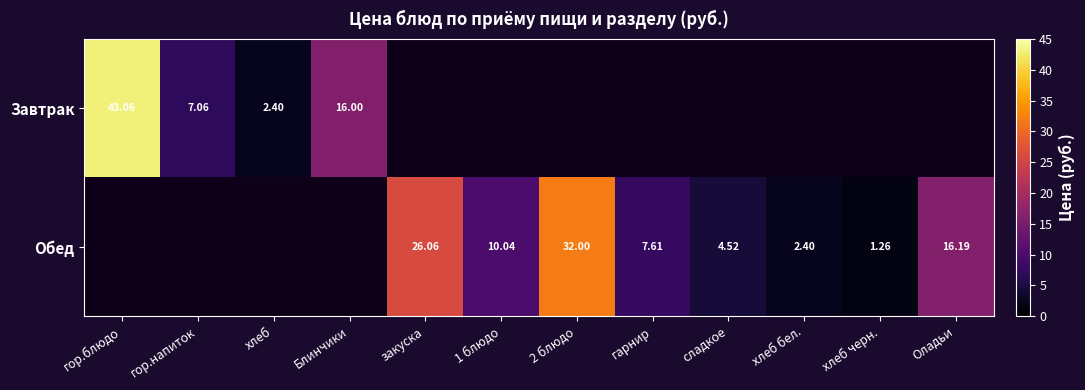

Count the number of categories in the chart.

12